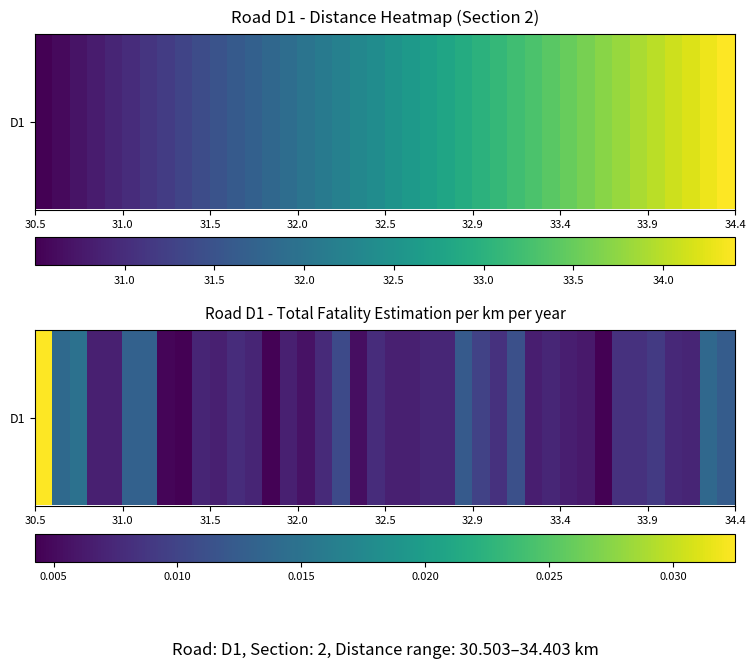

How many values are between 0 and 1?

40